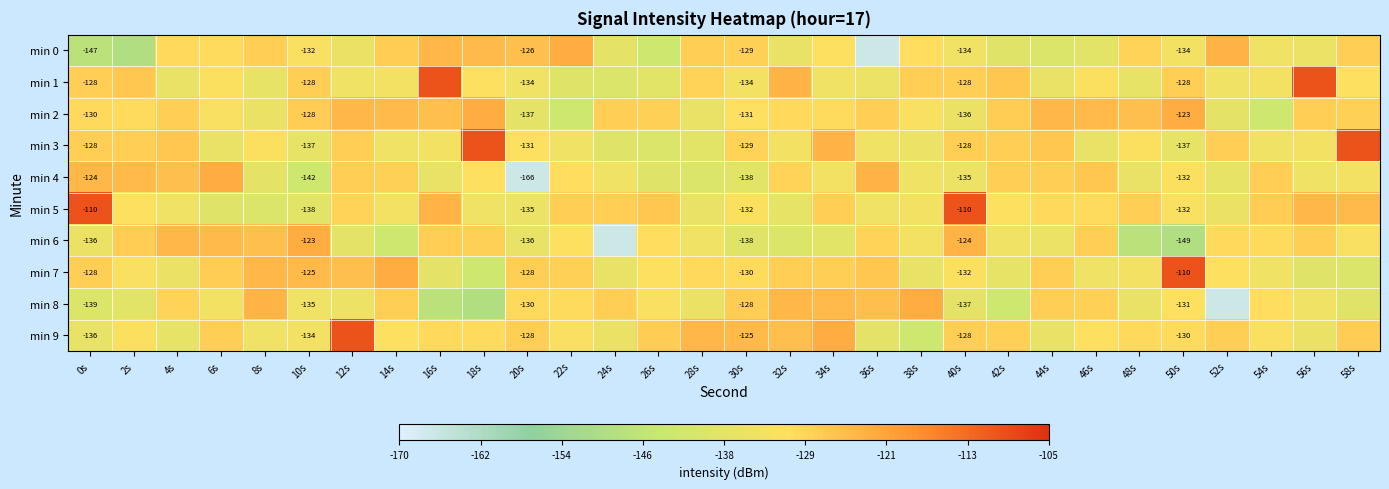

Rank the series by their maximum value, from highest to lowest.

min 1, min 3, min 5, min 7, min 9, min 0, min 2, min 4, min 6, min 8